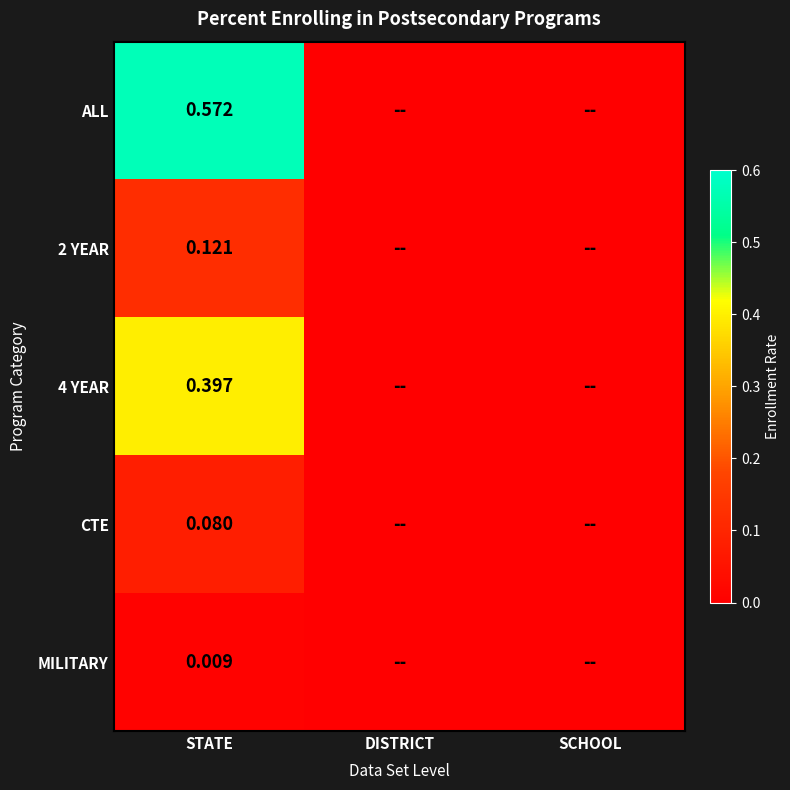

True or false: CTE has a value of 0.0 at SCHOOL.

False